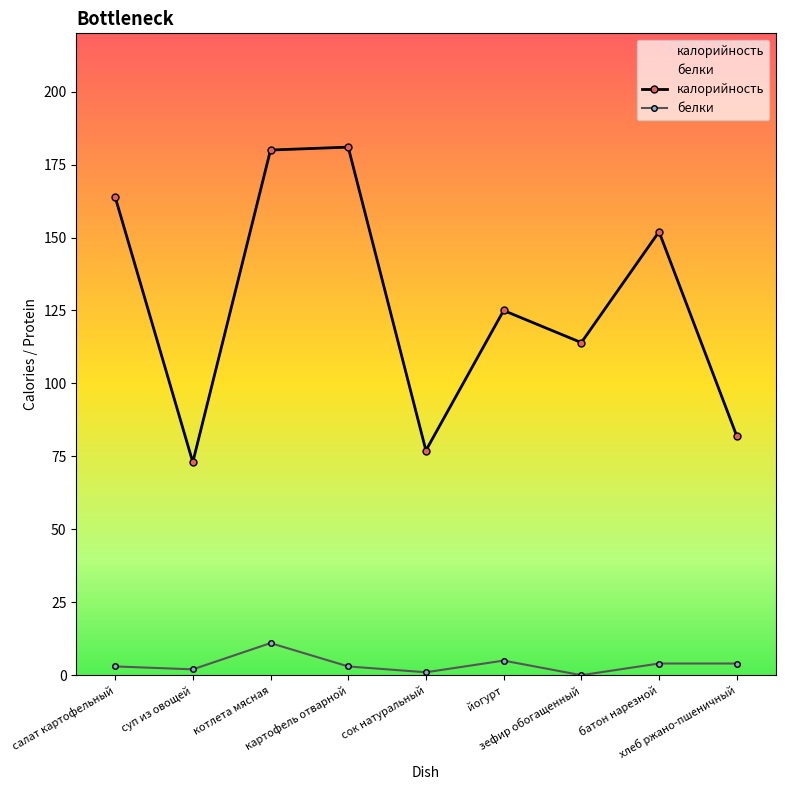

What is the label of the 5th point from the right?

сок натуральный